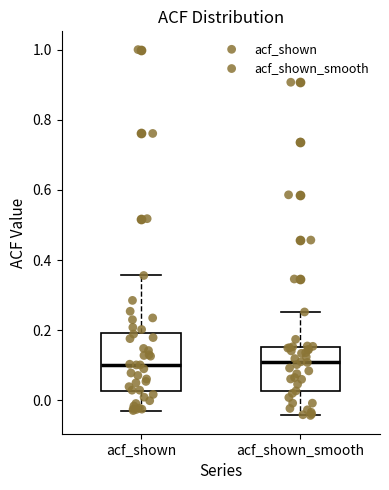

Reading left to right, read every box against the y-axis: the position of its median line, the range the box covers, and the ends of its whiskers. The values are not printed on the chart, so give them approximately, as read against the axis.

acf_shown: median 0.10, box 0.02 to 0.20, whiskers -0.02 to 0.36
acf_shown_smooth: median 0.10, box 0.02 to 0.16, whiskers -0.04 to 0.26